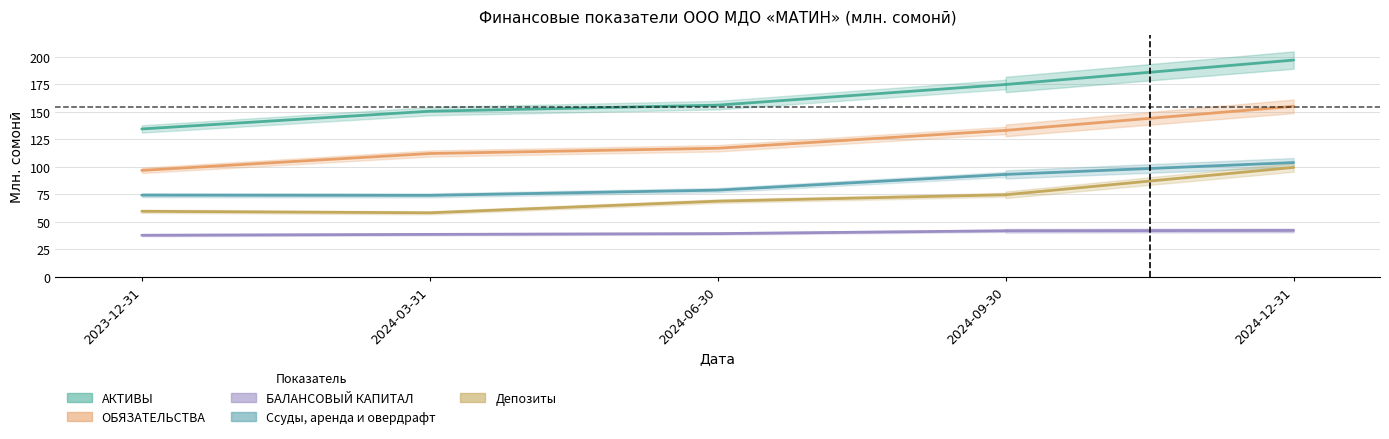

What is the label of the 4th point from the right?

2023-12-31